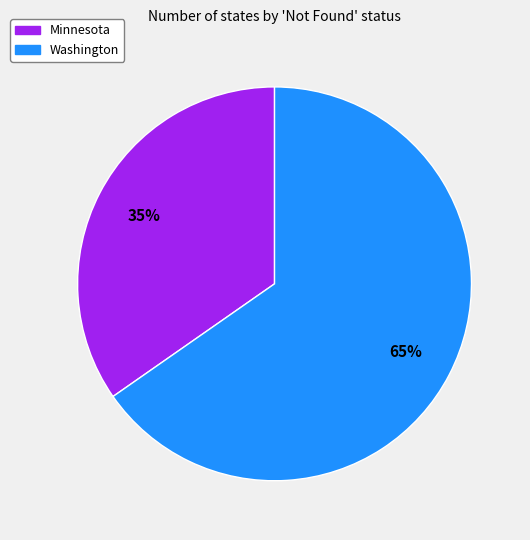

True or false: Washington accounts for 74% of the total.

False